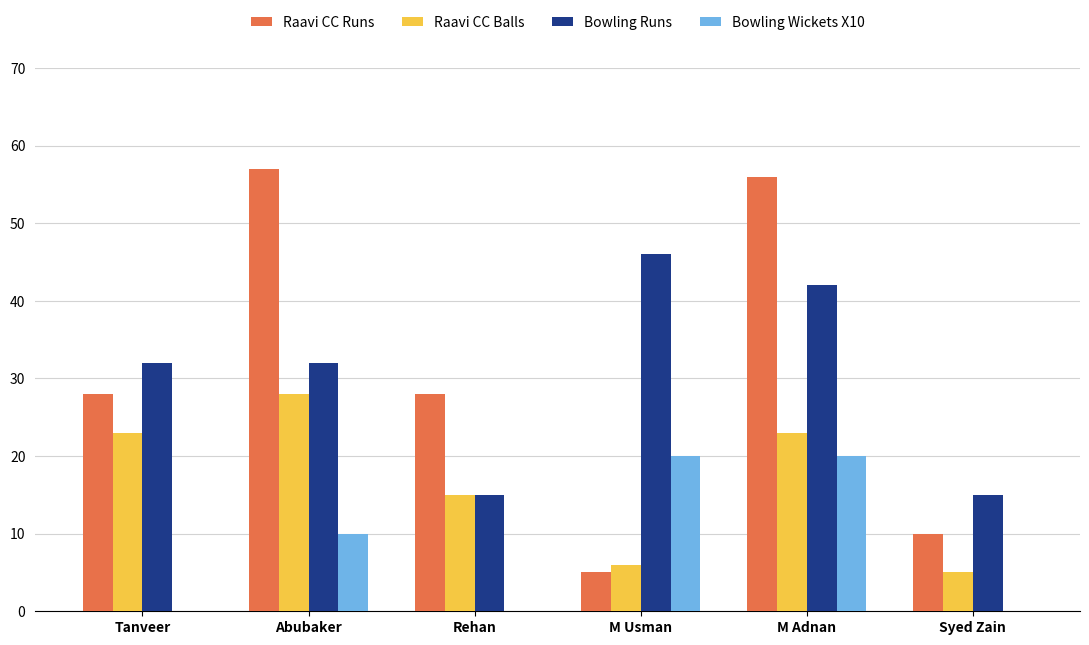

Which label corresponds to the largest value in the chart?

Abubaker